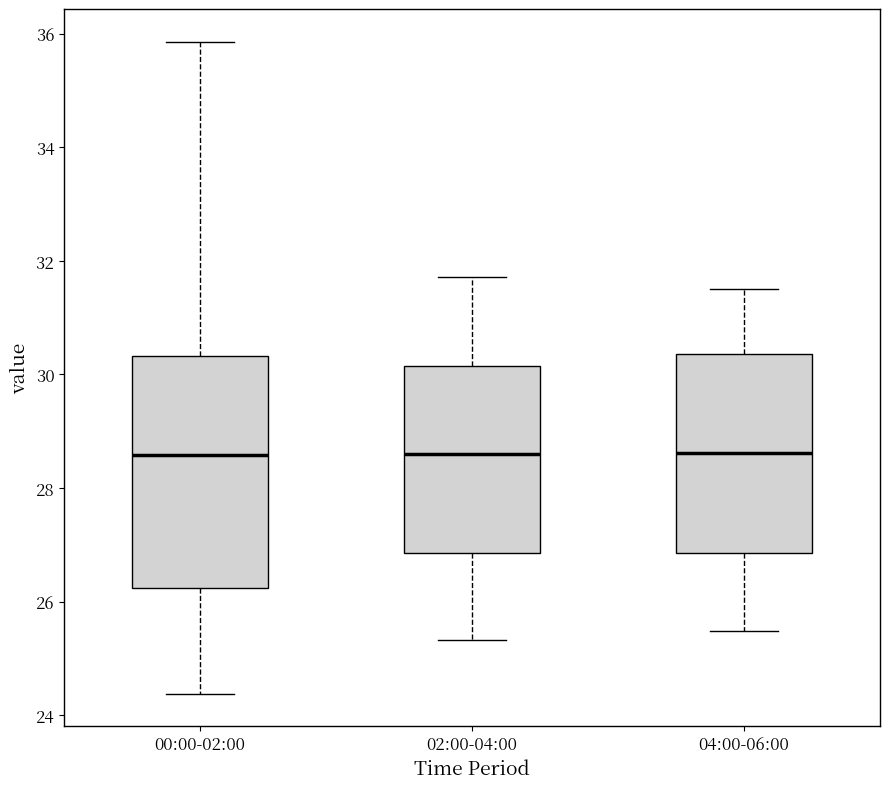

Reading left to right, read every box against the y-axis: the position of its median line, the range the box covers, and the ends of its whiskers. The values are not printed on the chart, so give them approximately, as read against the axis.

00:00-02:00: median 28.6, box 26.2 to 30.4, whiskers 24.4 to 35.8
02:00-04:00: median 28.6, box 26.8 to 30.2, whiskers 25.4 to 31.8
04:00-06:00: median 28.6, box 26.8 to 30.4, whiskers 25.4 to 31.6